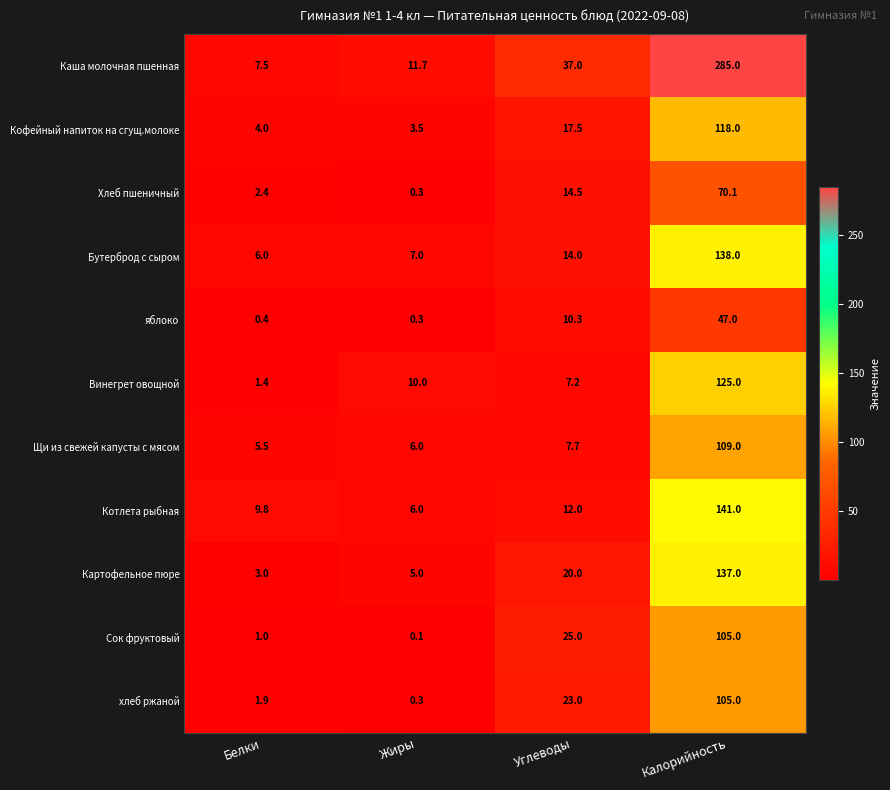

At which label is хлеб ржаной closest to 52?

Углеводы